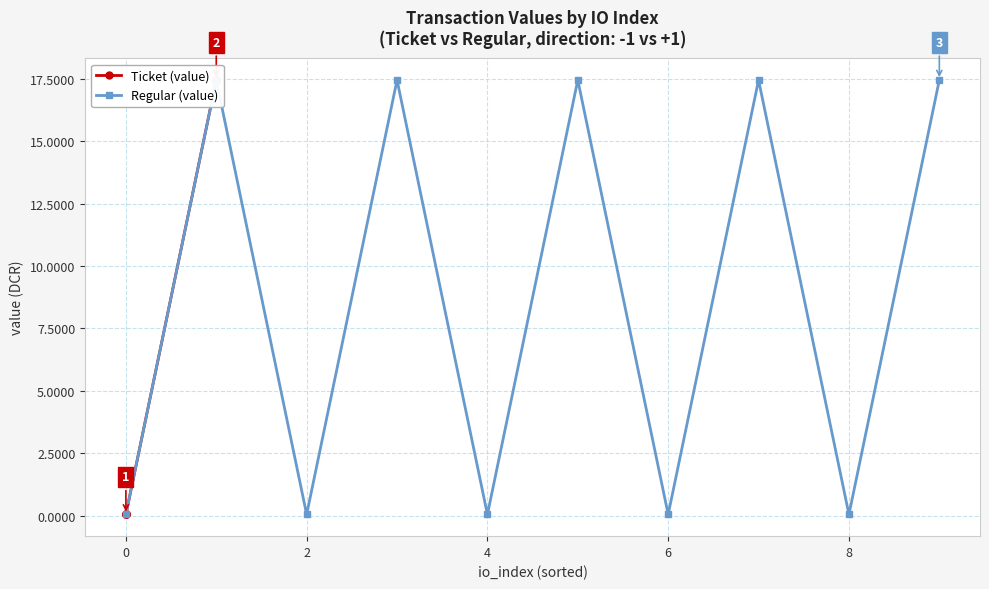

What is the difference between the maximum and second lowest values in the Regular (value) series?

17.4